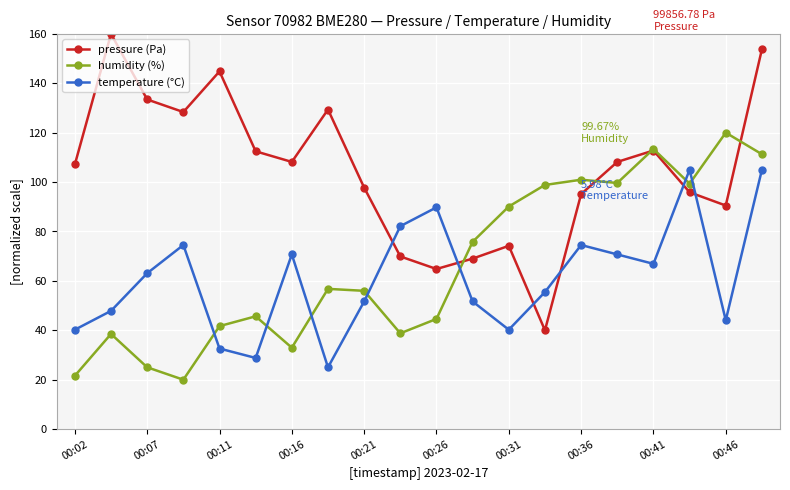

Which series has the largest total across all categories?

pressure (Pa)